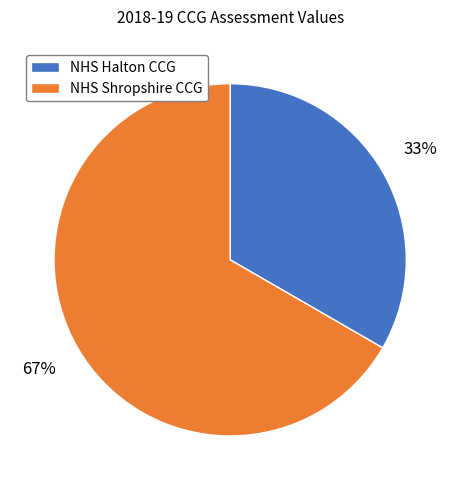

Combined, do NHS Shropshire CCG and NHS Halton CCG account for over 50%?

Yes